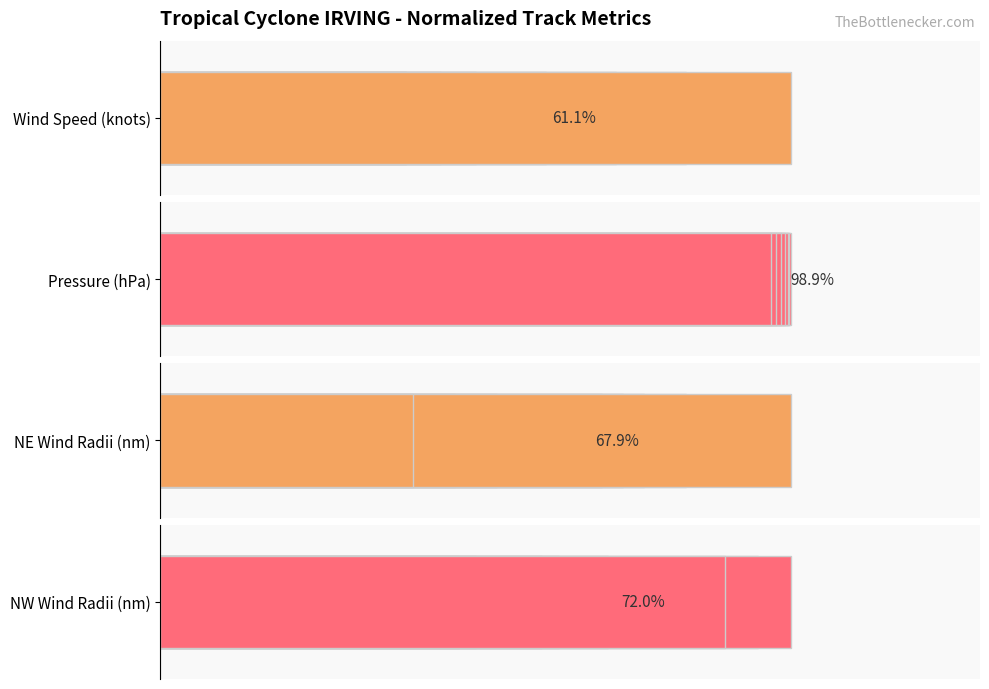

How many distinct data groups are displayed?

4